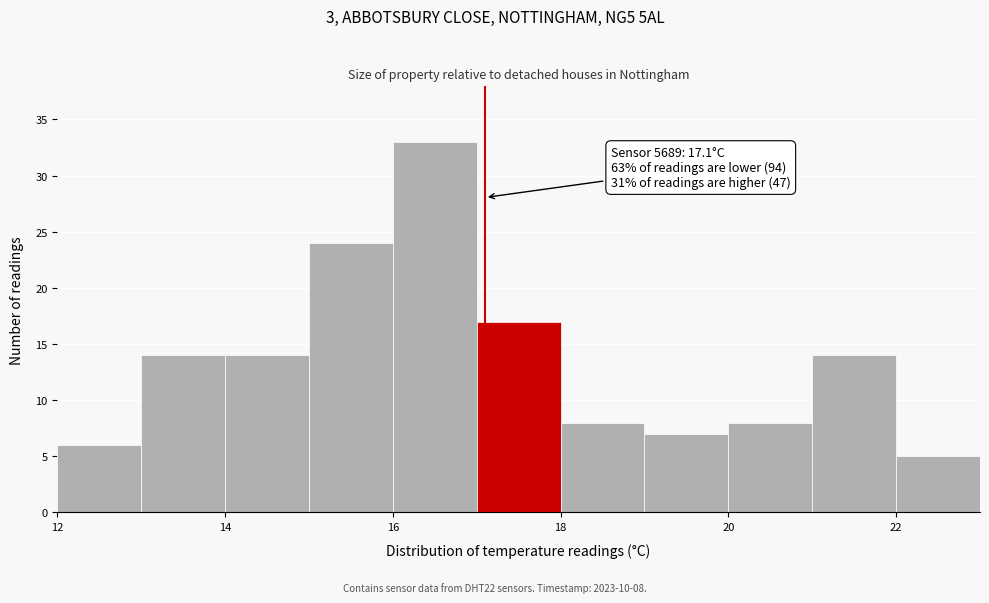

Which range on the x-axis has the tallest bar?

16 to 17